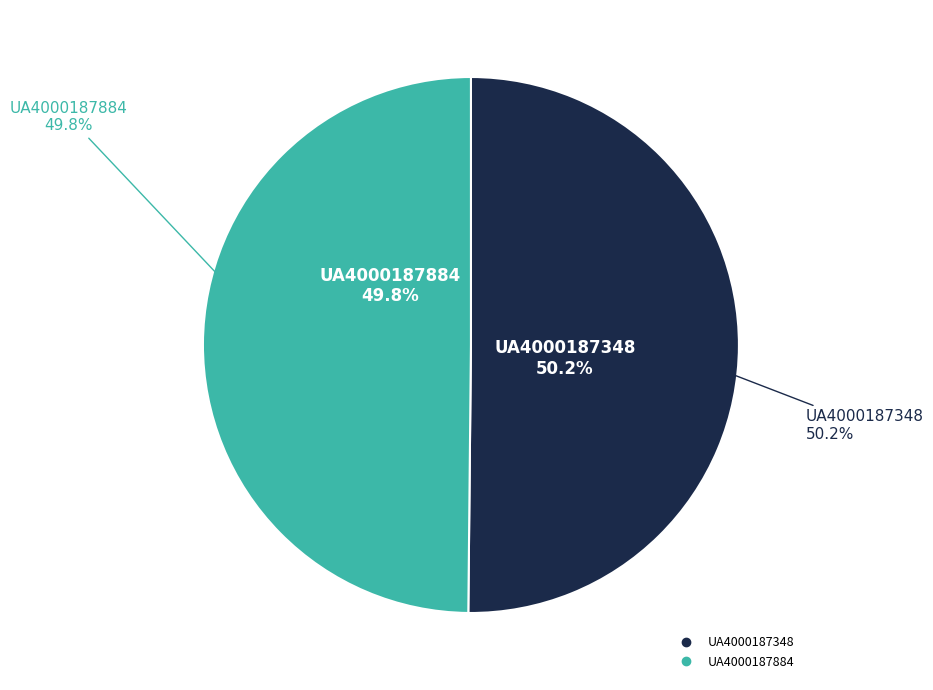

Which slice is the smallest?

UA4000187884